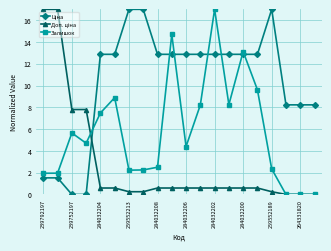

True or false: Залишок has more than 0 interior local peaks.

True